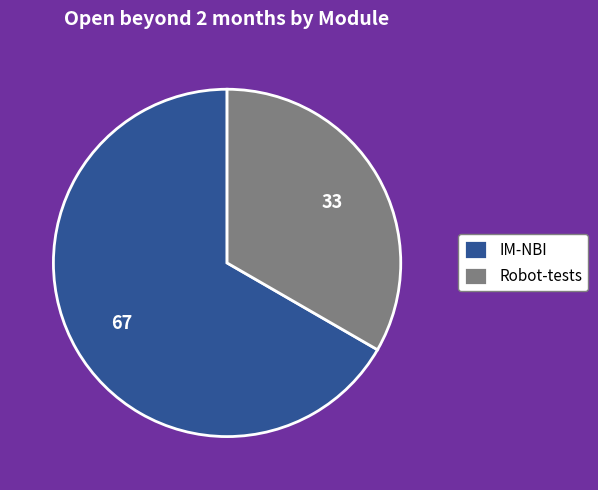

Rank the categories by value from lowest to highest.

Robot-tests, IM-NBI